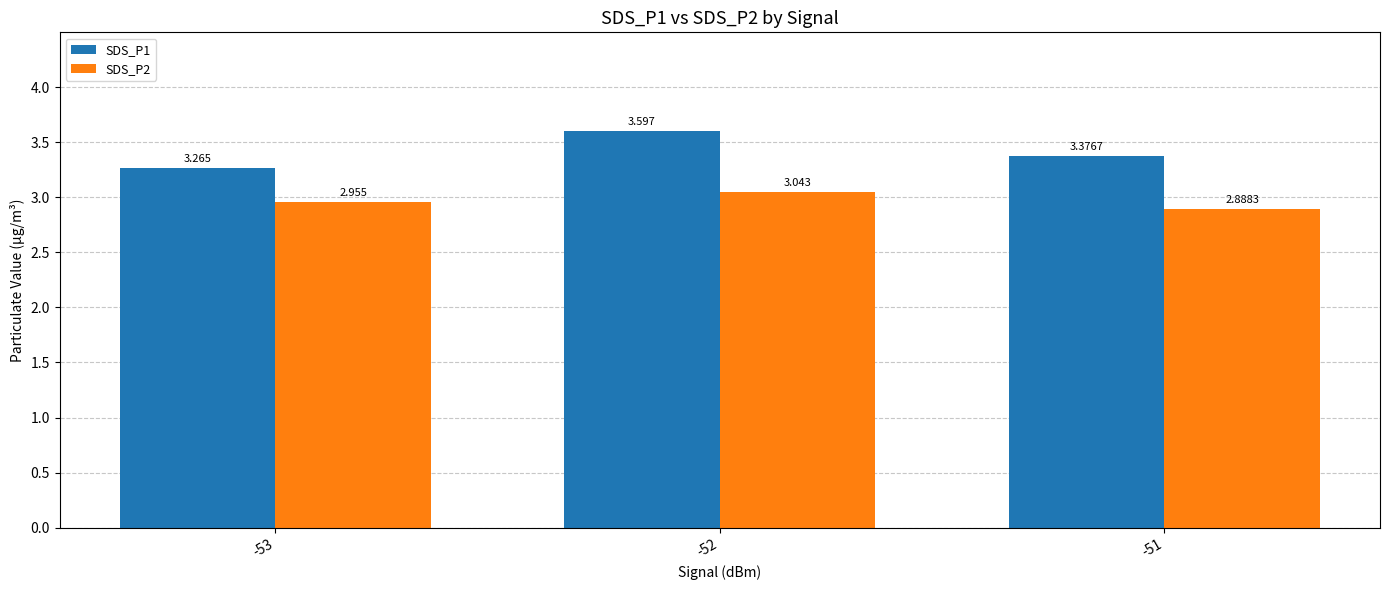

What are all the series names shown in the legend?

SDS_P1, SDS_P2